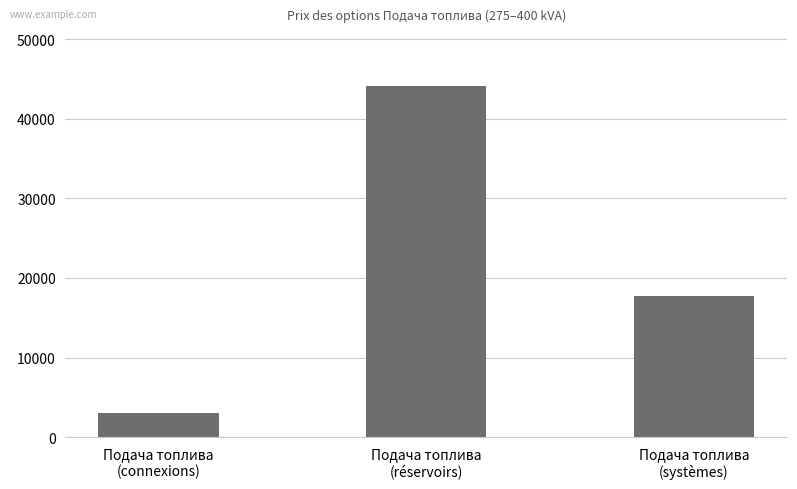

Which label corresponds to the largest value in the chart?

Подача топлива
(réservoirs)